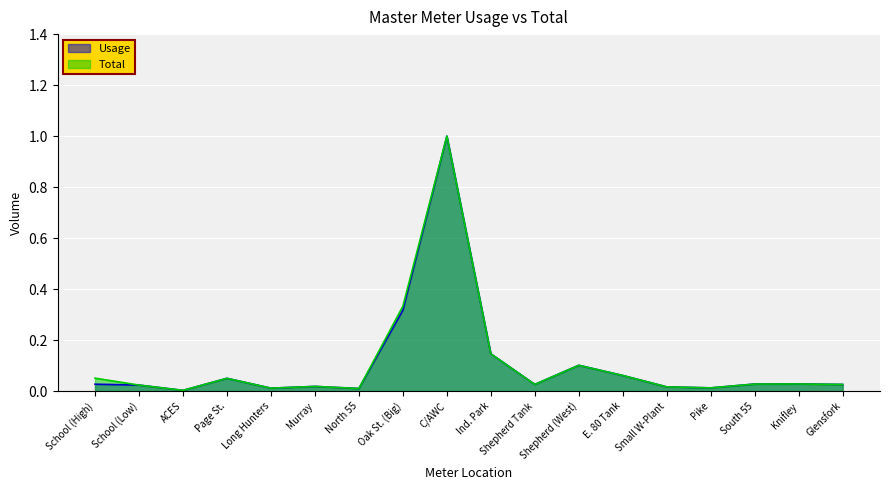

The Total series shows 0.0 at Long Hunters. True or false?

False